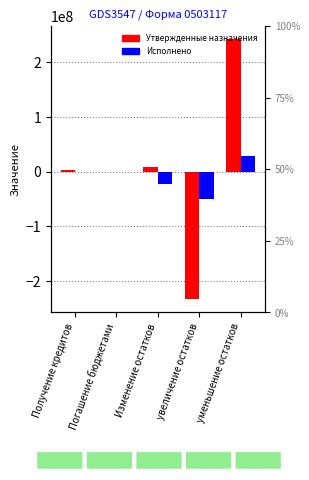

Which series changed the most between Погашение бюджетами and увеличение остатков?

Утвержденные назначения